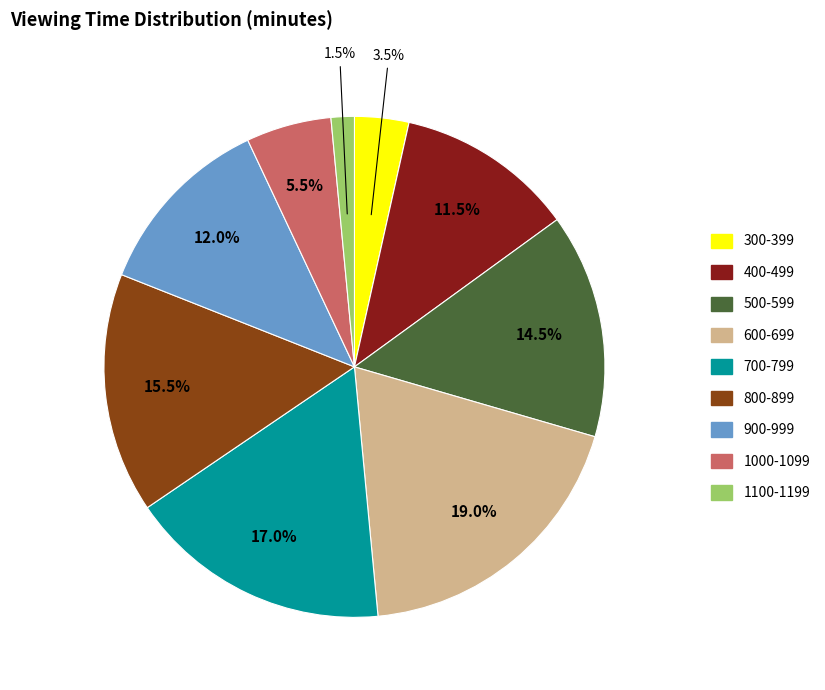

Is there any slice that represents more than half of the pie?

No